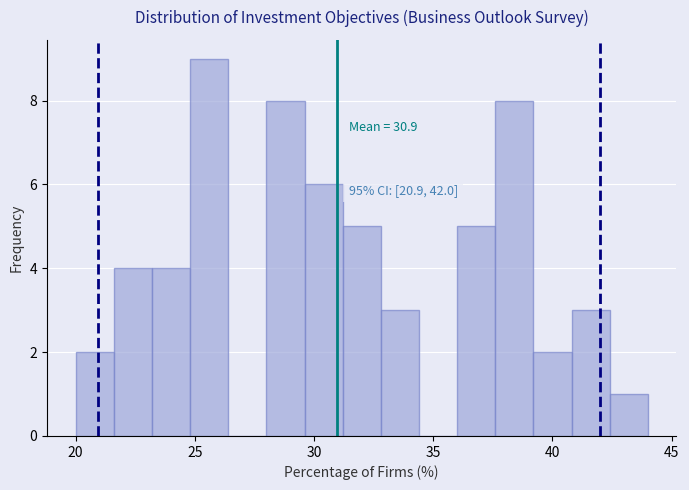

Around what value on the x-axis is the tallest bar? Give the approximate position of its centre, as read against the axis.

25.5